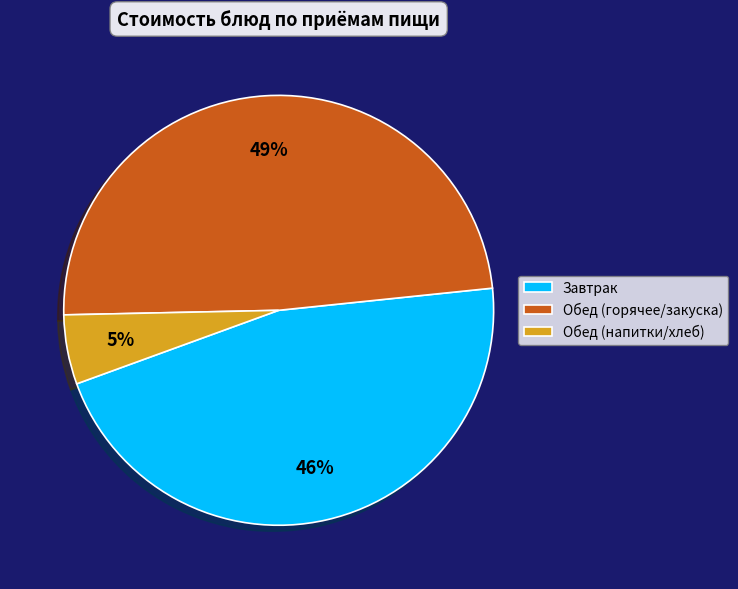

Combined, do Обед (горячее/закуска) and Обед (напитки/хлеб) account for over 50%?

Yes